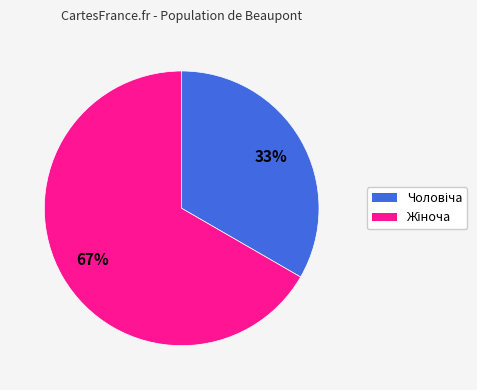

Does any single category account for the majority?

Yes